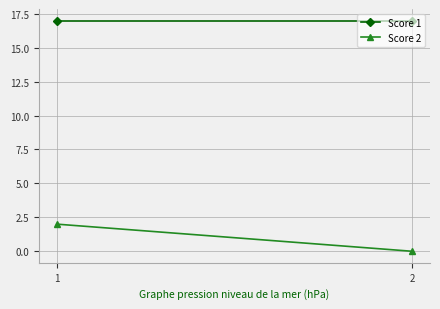

What is the average value of the Score 1 series?

17